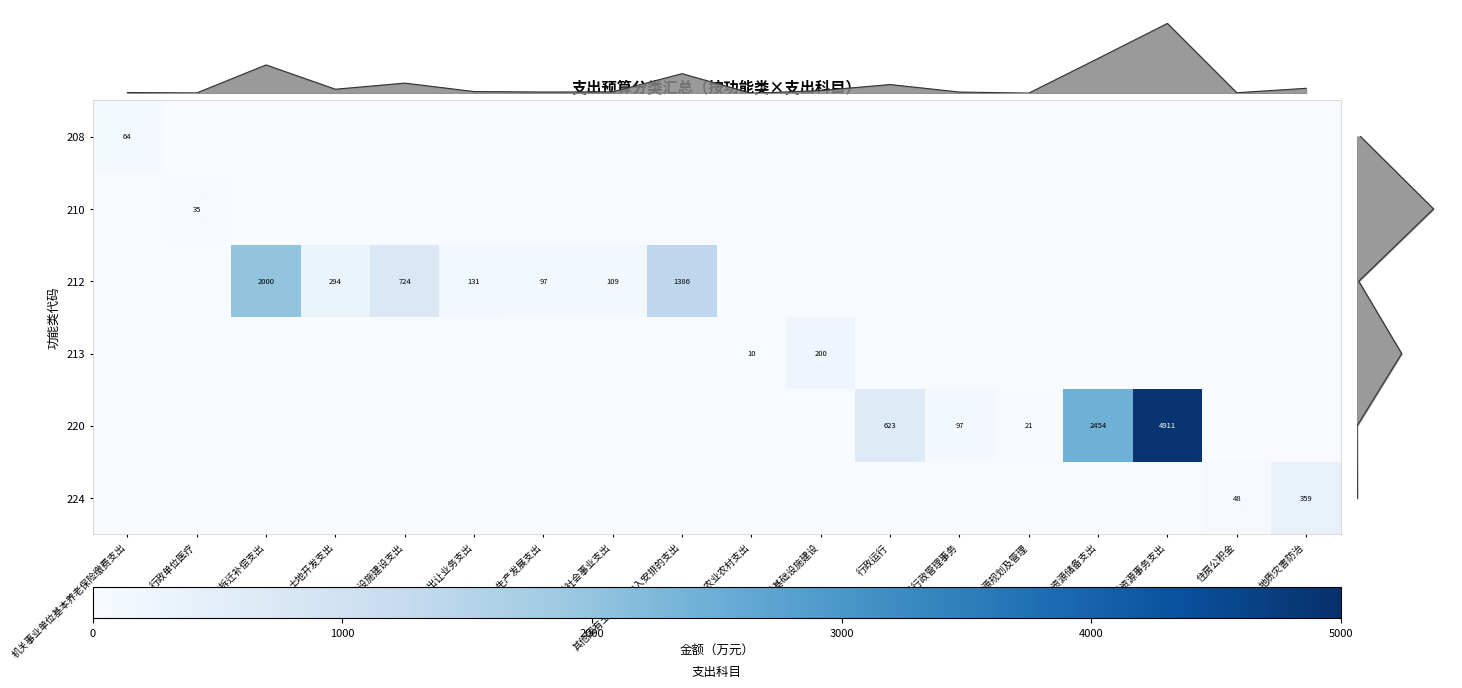

True or false: 213 has a value of 10.0 at 其他农业农村支出.

True